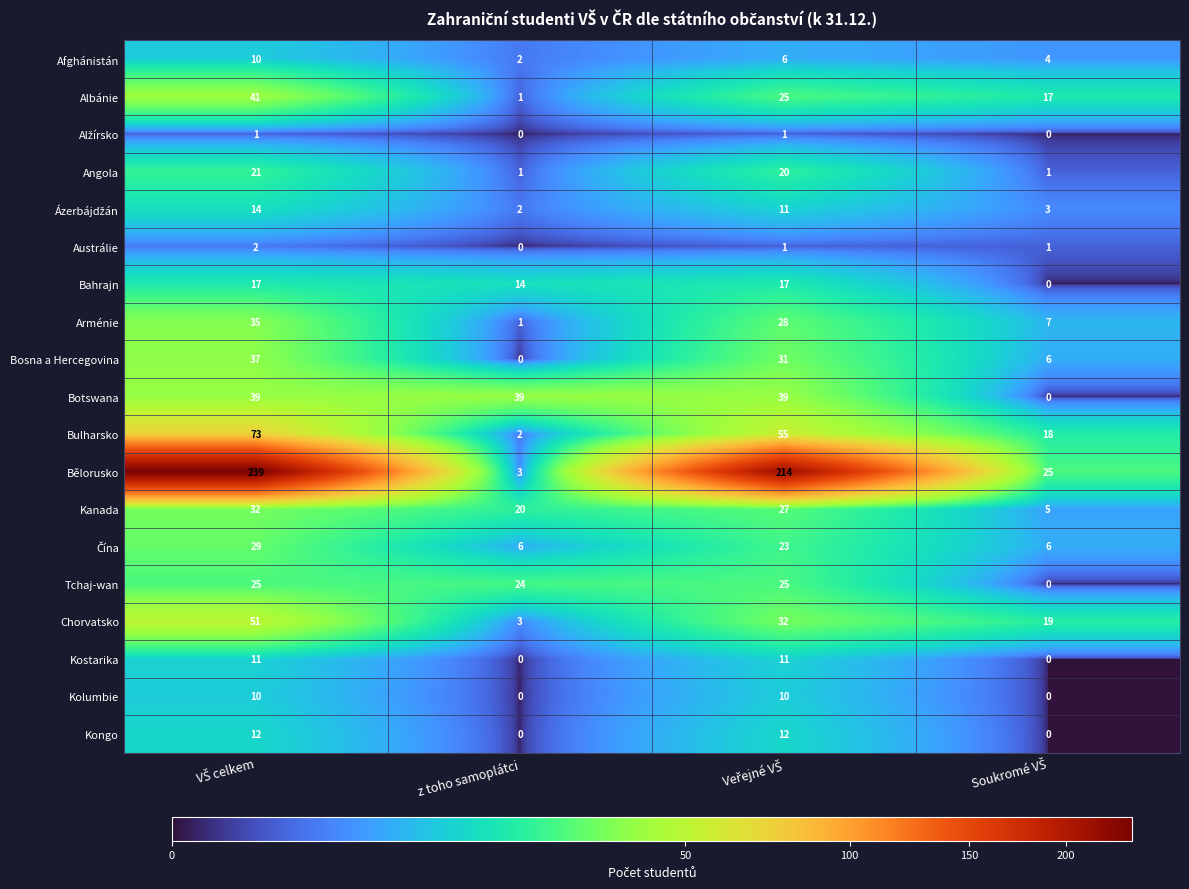

Which series has the largest total across all categories?

Bělorusko